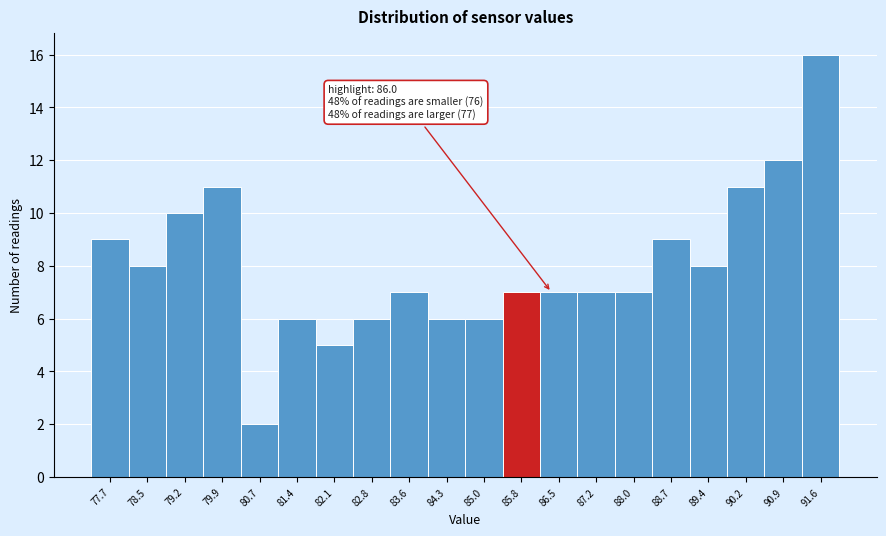

Over which range of the x-axis is the bar tallest?

91.3 to 92.0